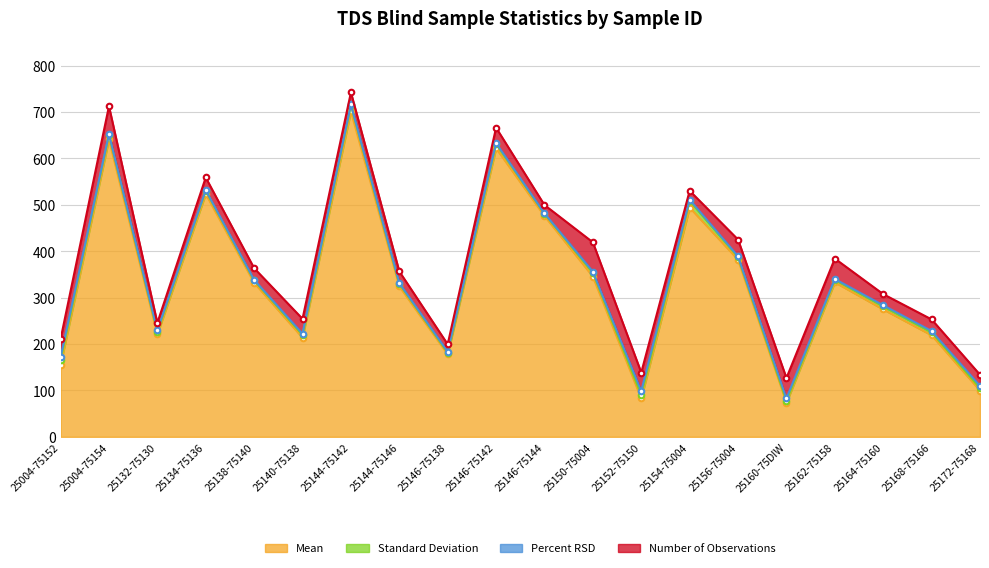

Which series has the widest spread of values?

Mean